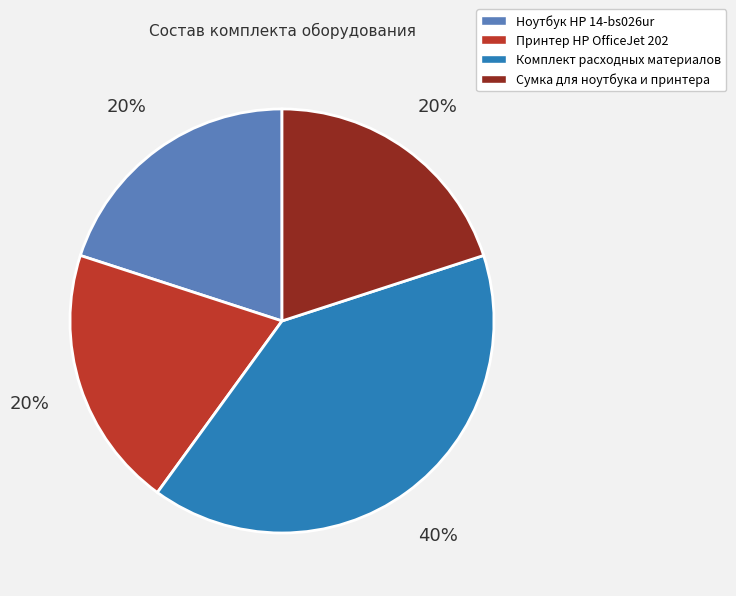

To the nearest percent, what is the difference between the largest and smallest slice percentages?

20%